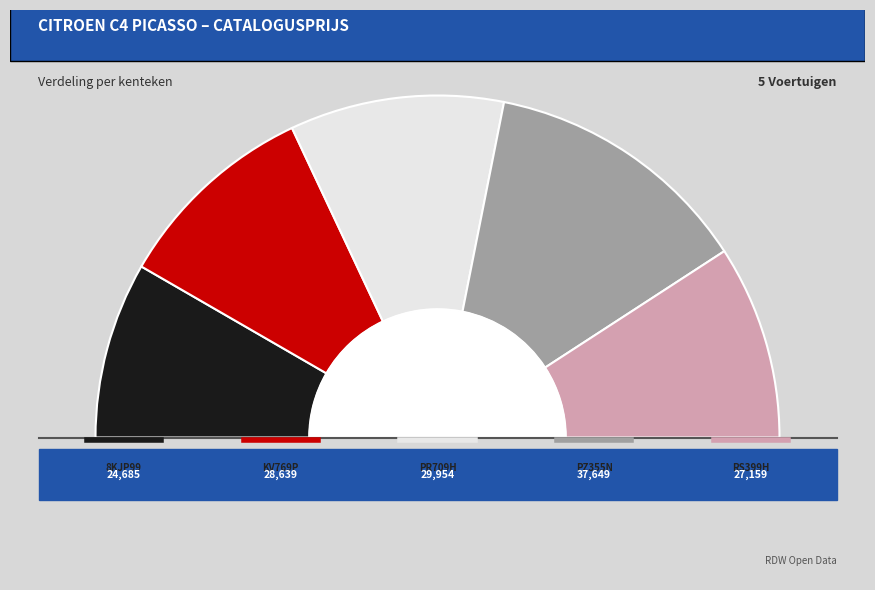

How many segments does this pie chart have?

5